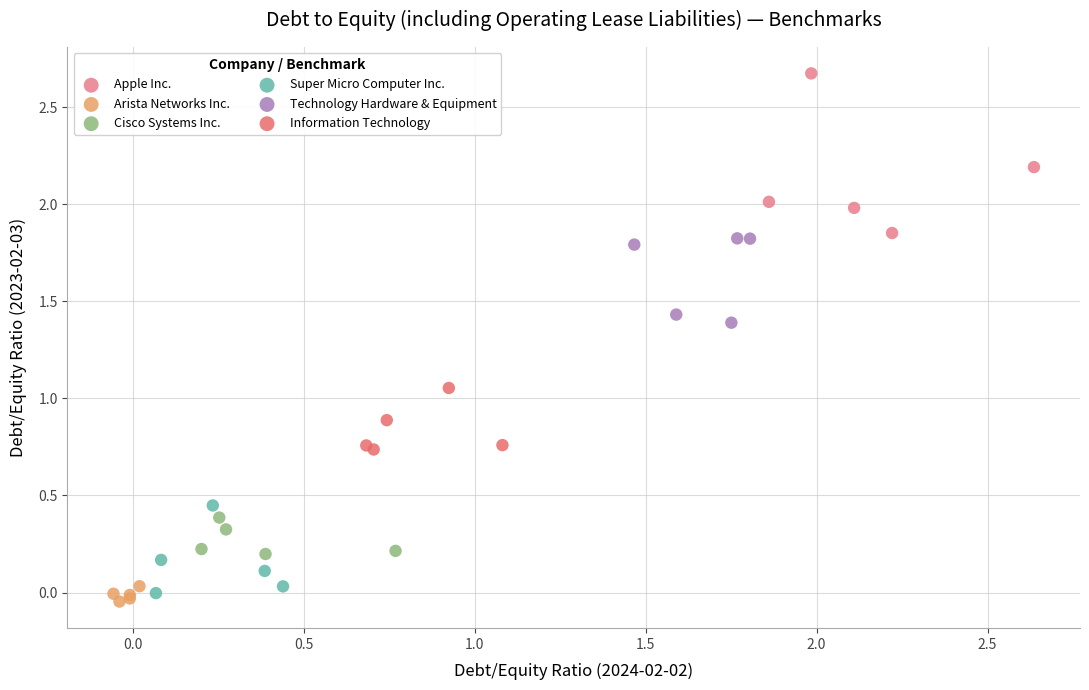

Which series has the largest Y range (max minus min)?

Apple Inc.